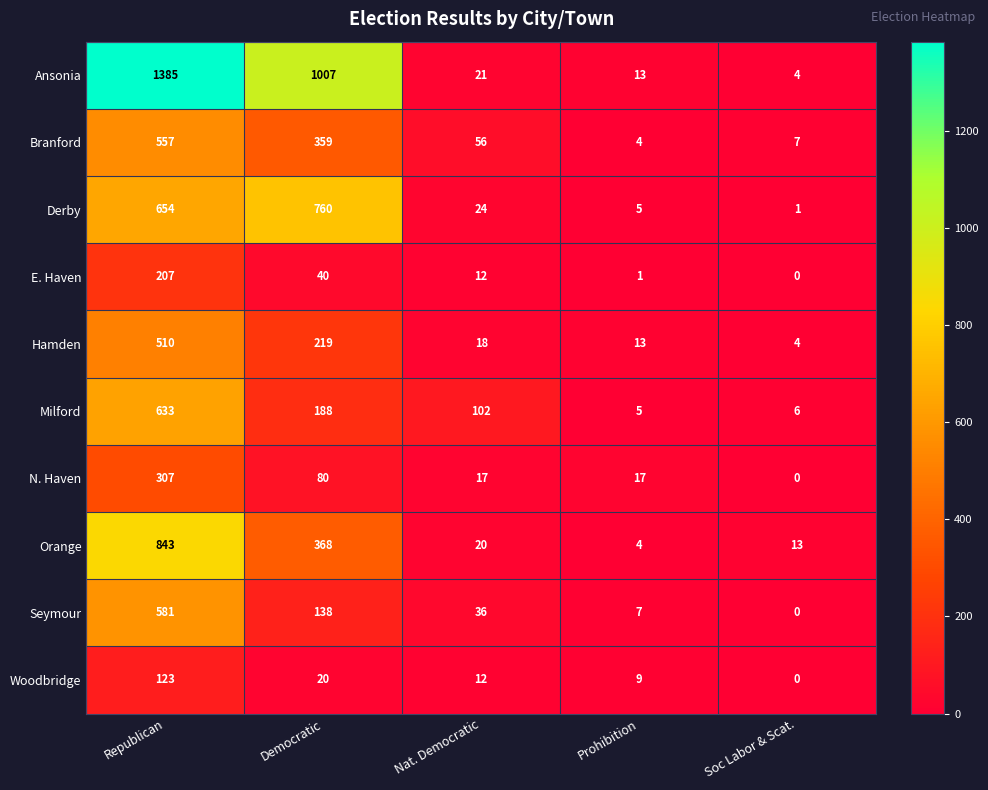

Which series has the largest total across all categories?

Ansonia